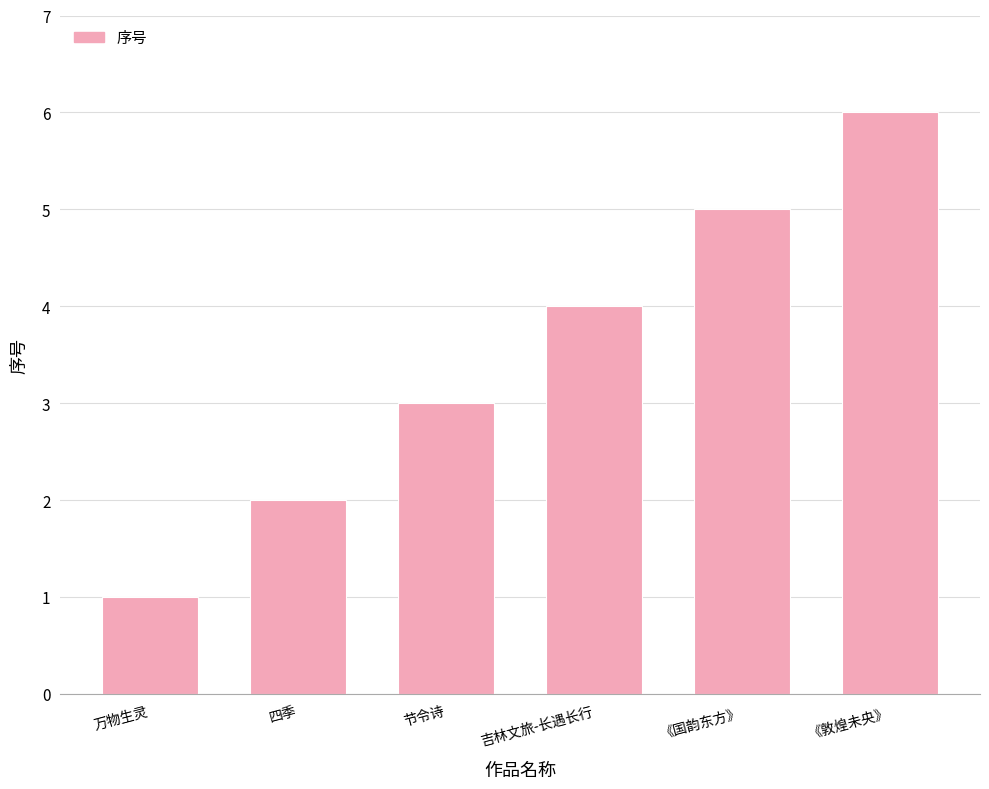

The value at 《国韵东方》 is 3. True or false?

False